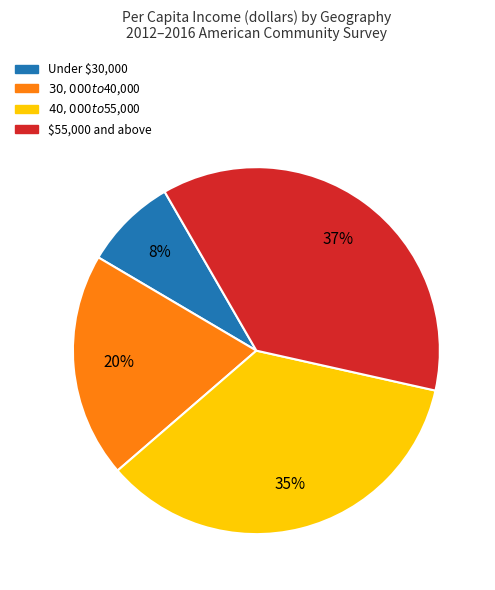

How many slices are in this pie chart?

4